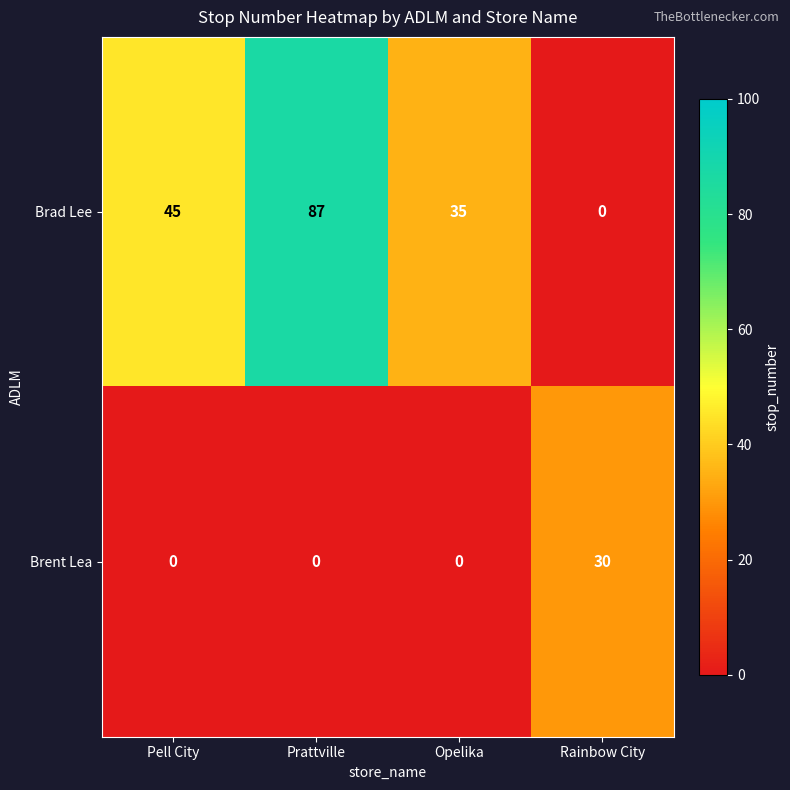

What is the difference between the highest and lowest values at Rainbow City?

30